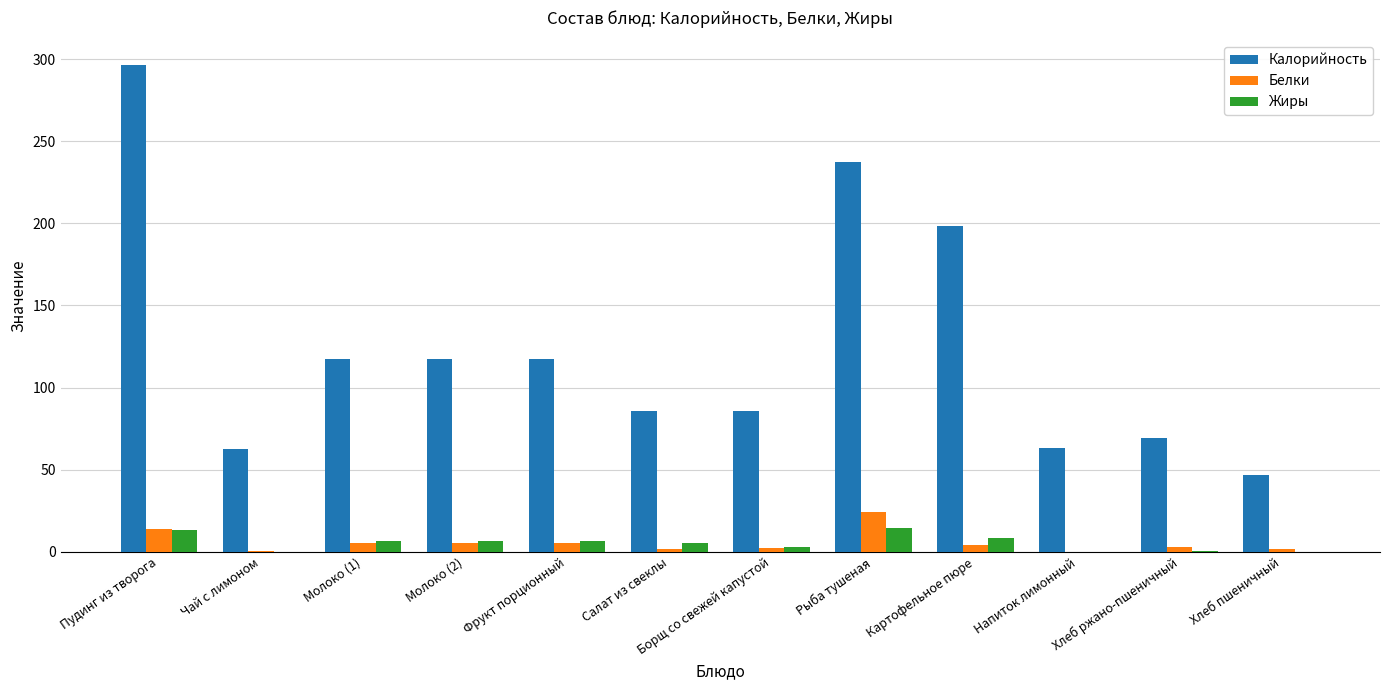

What is the maximum value for Калорийность?

296.6